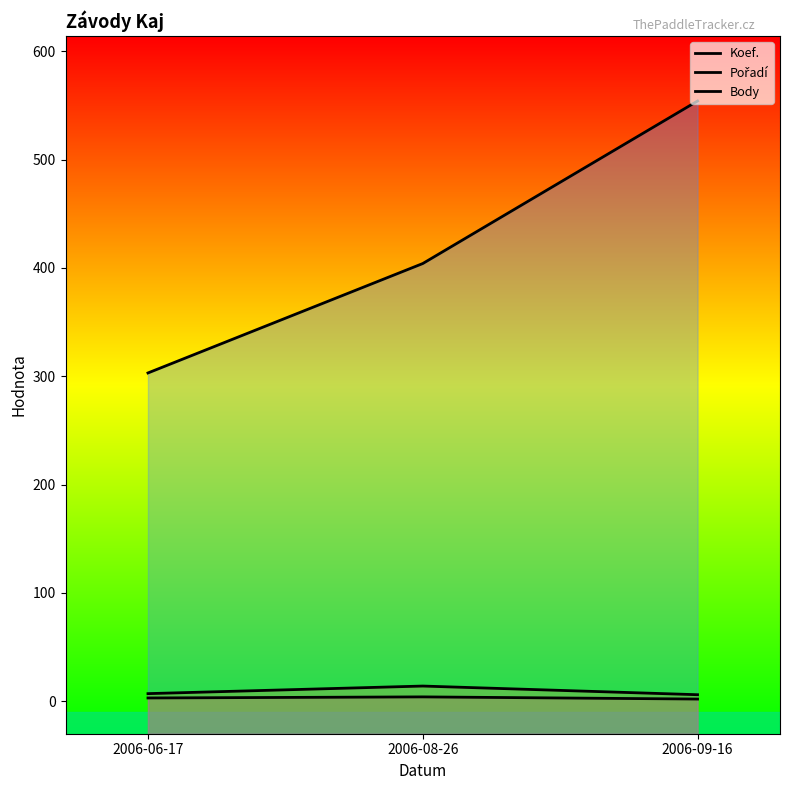

The Koef. series shows 3 at 2006-09-16. True or false?

False